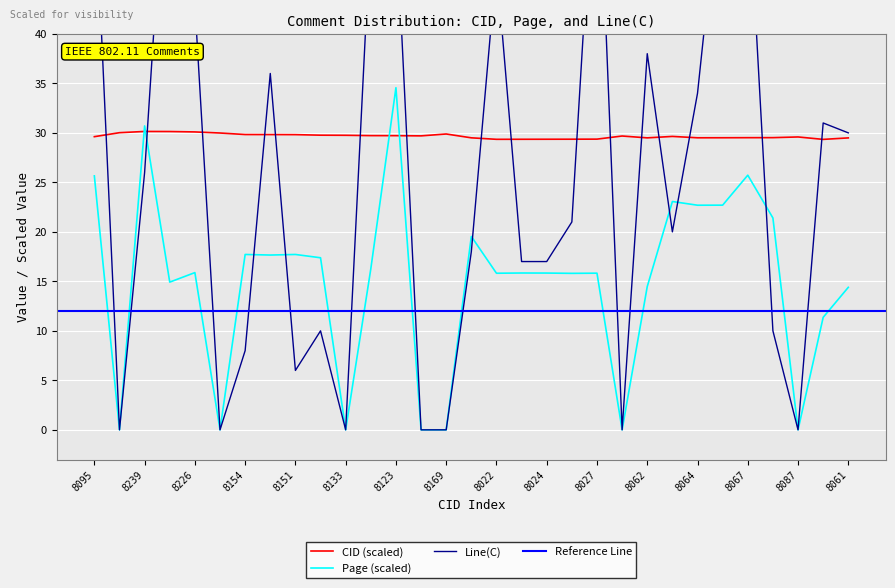

What is the total value across all series at 8239?

86.8